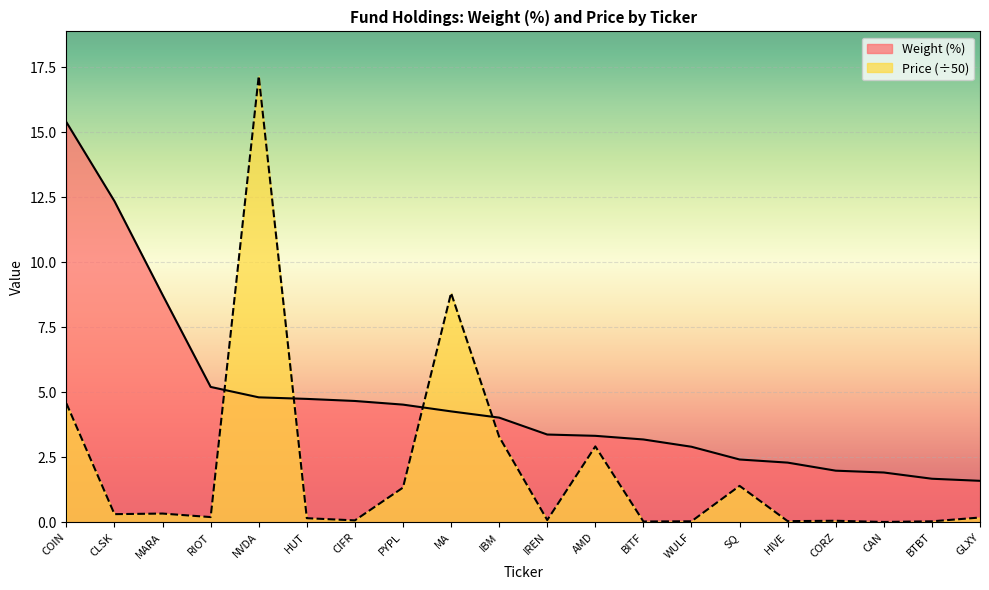

Count the number of categories in the chart.

20